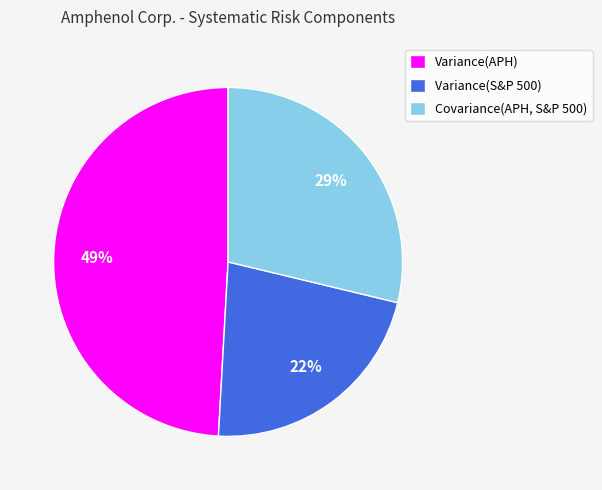

To the nearest percent, what is the combined percentage of Variance(APH) and Covariance(APH, S&P 500)?

78%